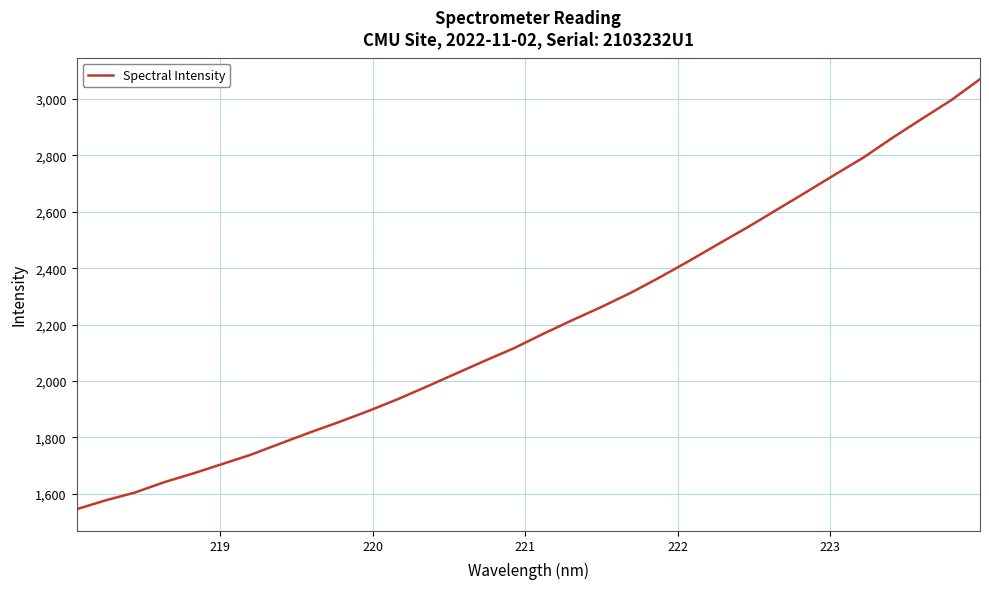

What is the difference between the maximum and minimum values?

1524.8